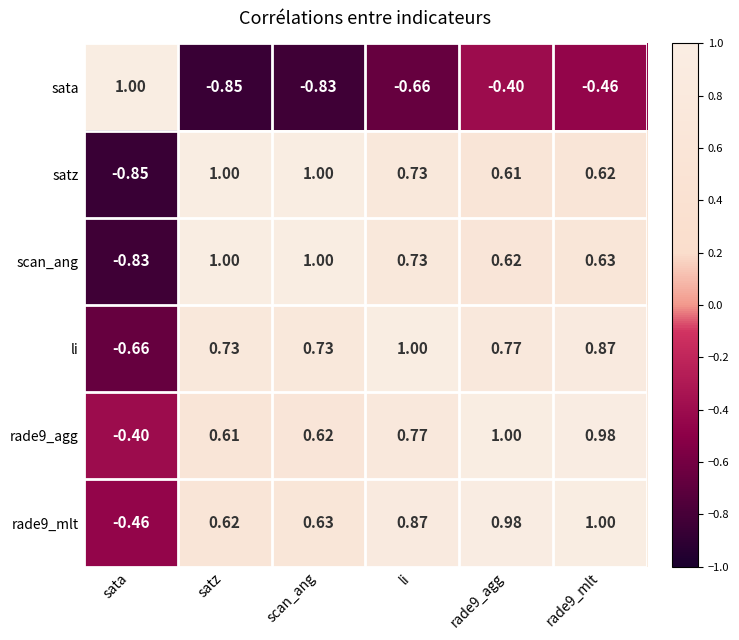

Is the value of sata at scan_ang greater than the value of rade9_mlt at rade9_mlt?

No